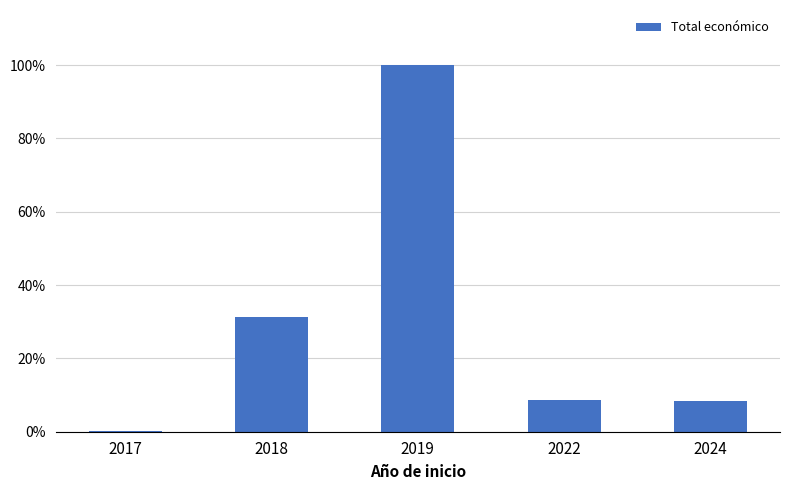

Are the bars horizontal?

No